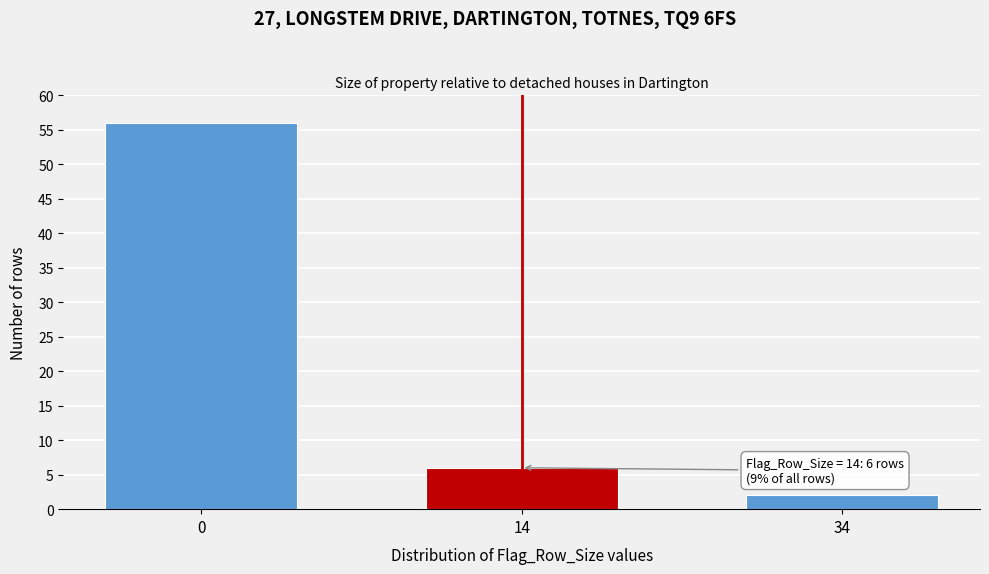

Reading left to right, transcribe all the data shown in this chart.

56	6	2